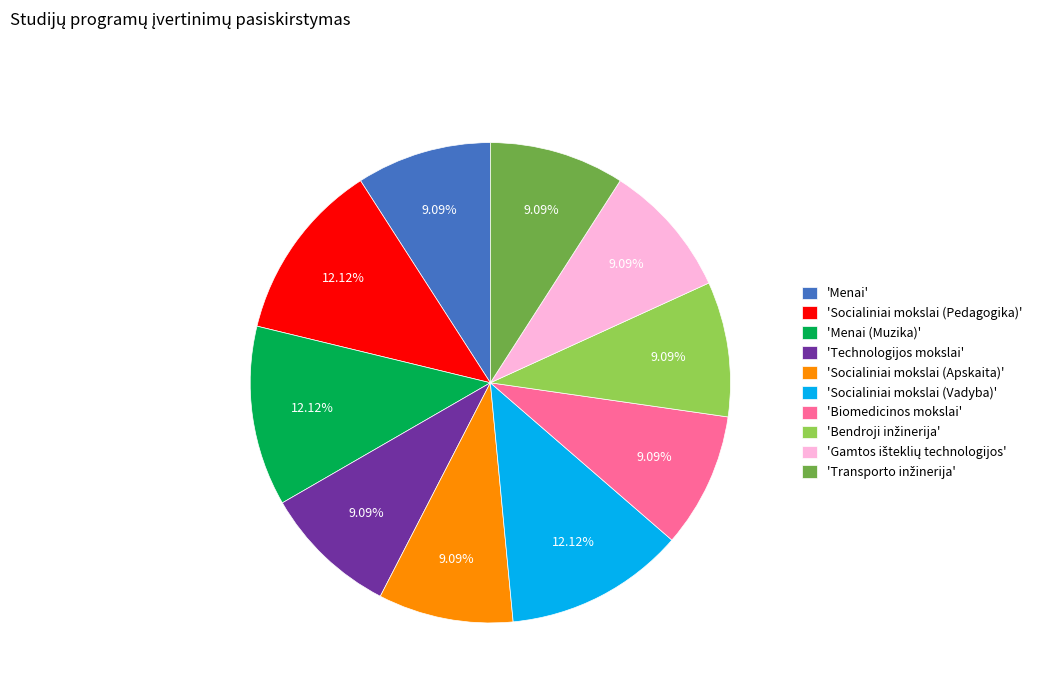

What is the ratio of the value at 'Socialiniai mokslai (Vadyba)' to the value at 'Biomedicinos mokslai'?

1.3